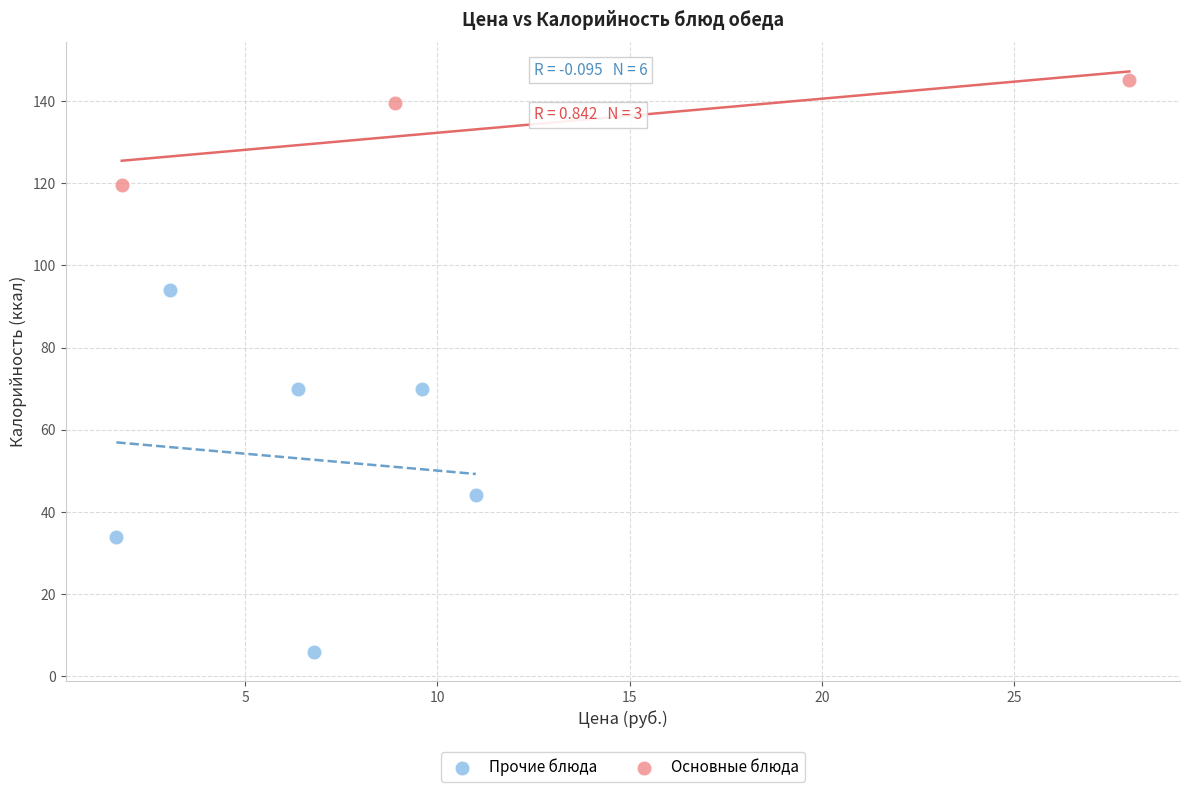

Which series reaches the maximum Y coordinate?

Основные блюда